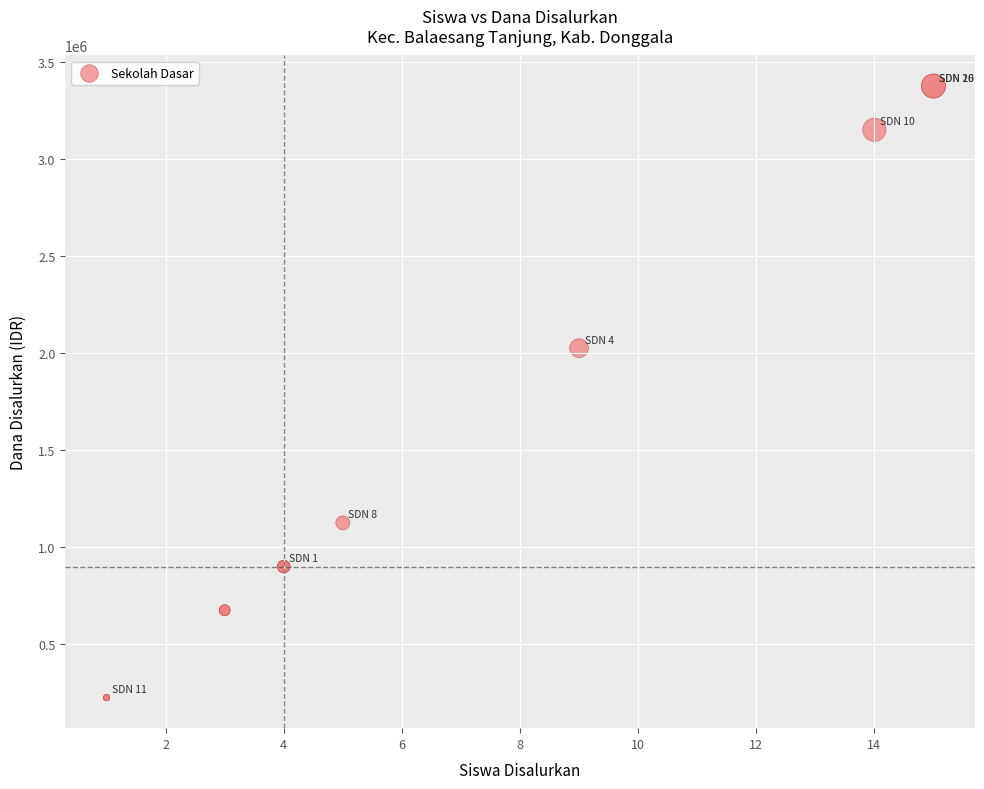

What Y value in the scatter plot is closest to 1800000?

2025000